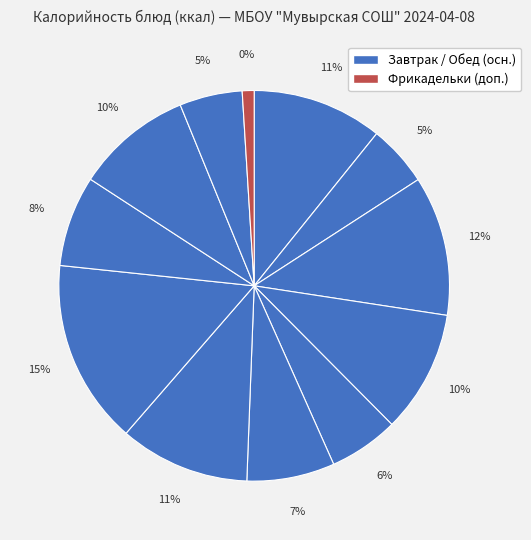

True or false: Салат из свеклы с сыром и чесноком accounts for 6% of the total.

True